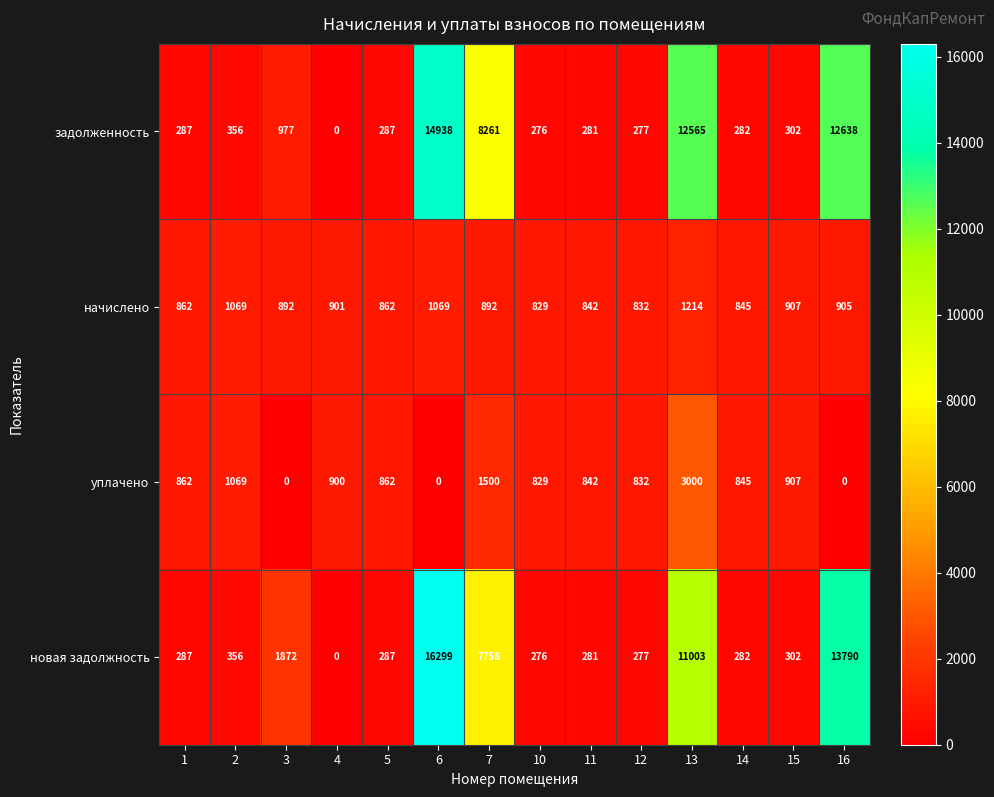

How many data points does each series have?

14